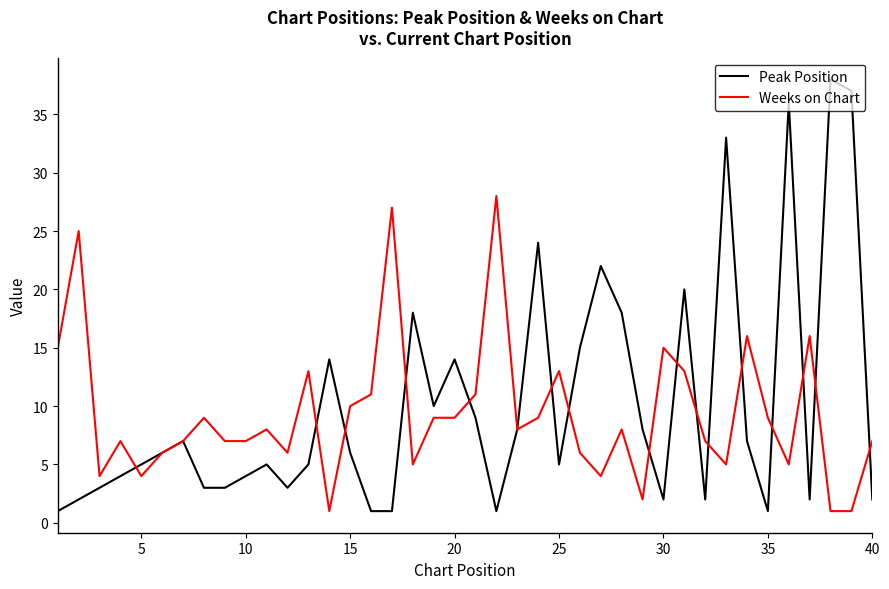

What is the lowest value of the Weeks on Chart series?

1